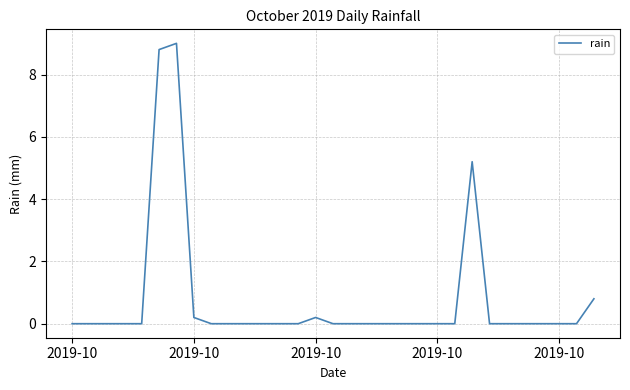

Is this an area chart (filled region under the line)?

No